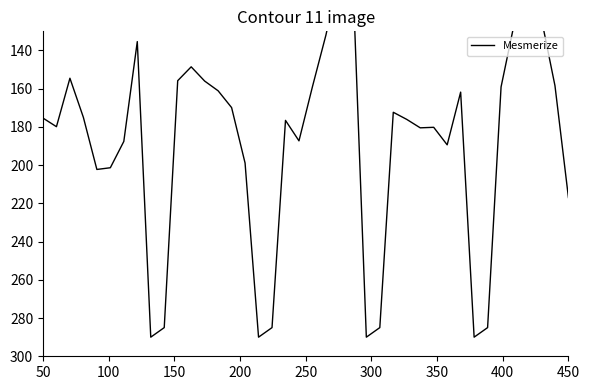

The value at 15 is 60.0. True or false?

False